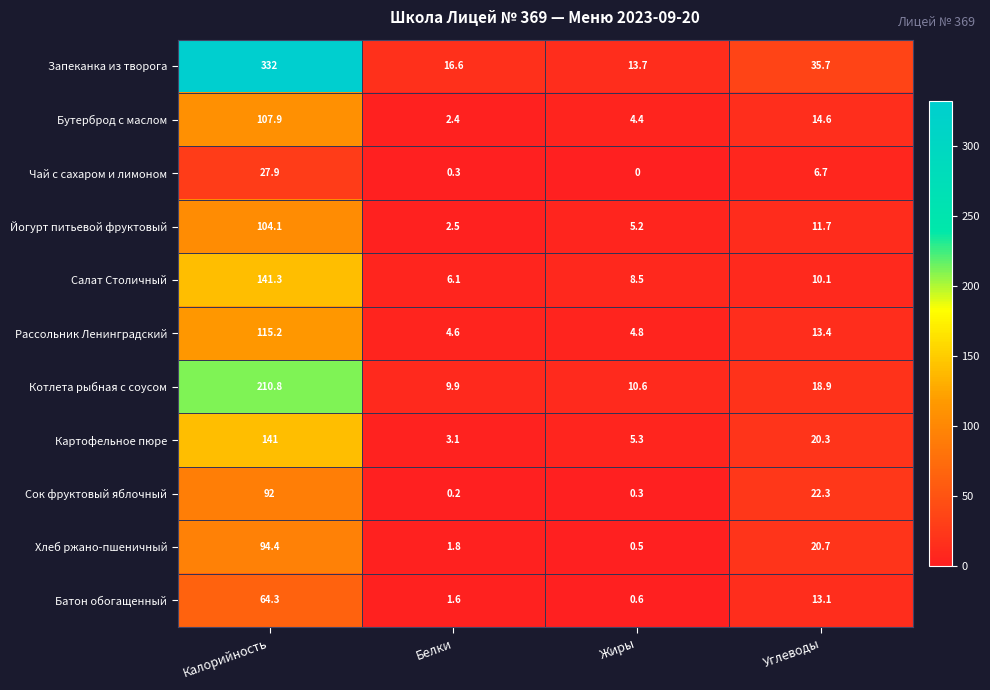

What is the average value of the Запеканка из творога series?

99.5